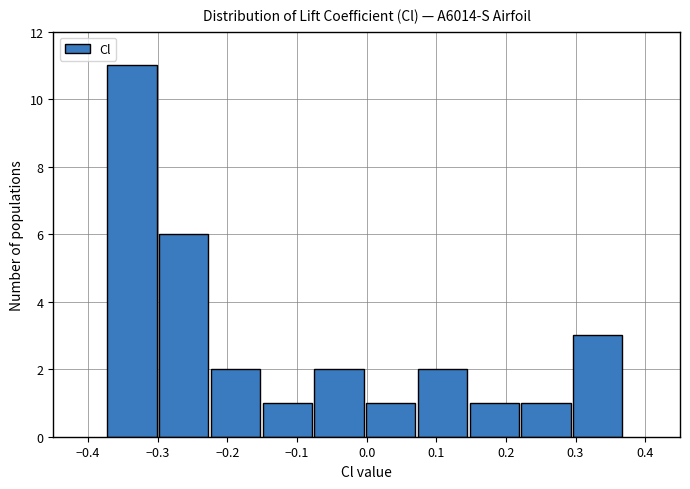

Reading left to right, transcribe this chart: for each bar, give the range it covers on the x-axis and its height. Neither the bar edges nor the heights are printed on the chart, so give them approximately, as read against the axes.

-0.37 to -0.30: 11
-0.30 to -0.23: 6
-0.23 to -0.15: 2
-0.15 to -0.08: 1
-0.08 to 0.00: 2
0.00 to 0.07: 1
0.07 to 0.15: 2
0.15 to 0.22: 1
0.22 to 0.29: 1
0.29 to 0.37: 3